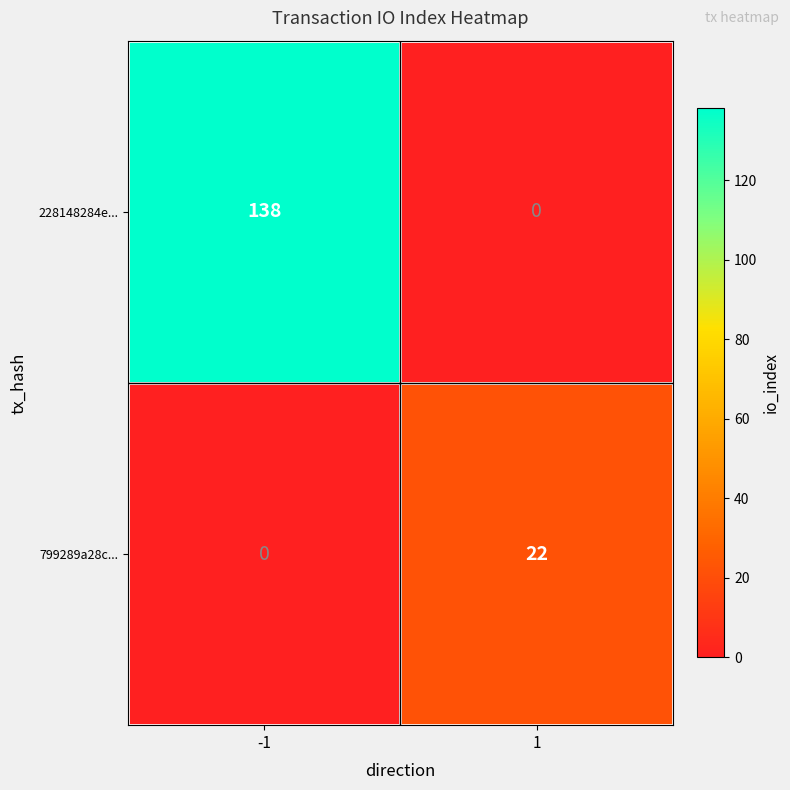

Which series changed the most between -1 and 1?

228148284e...